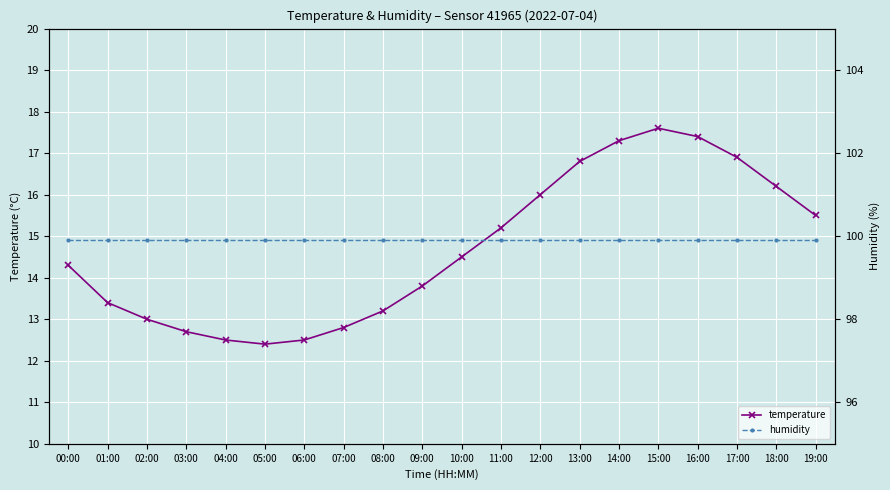

True or false: humidity has more than 2 interior local peaks.

False